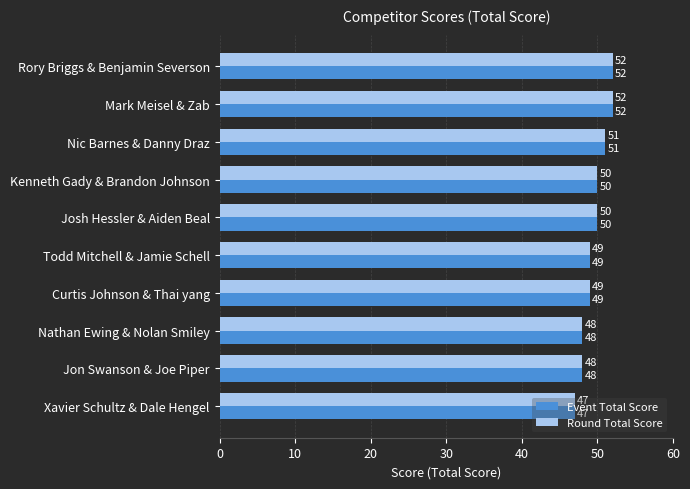

The Round Total Score series shows 51 at Nic Barnes & Danny Draz. True or false?

True